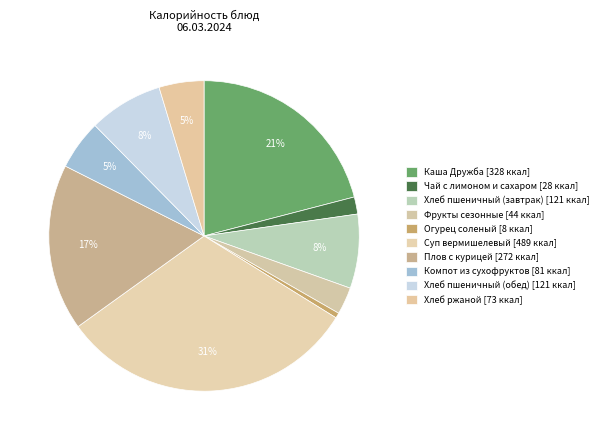

To the nearest percent, what is the average slice percentage?

10%